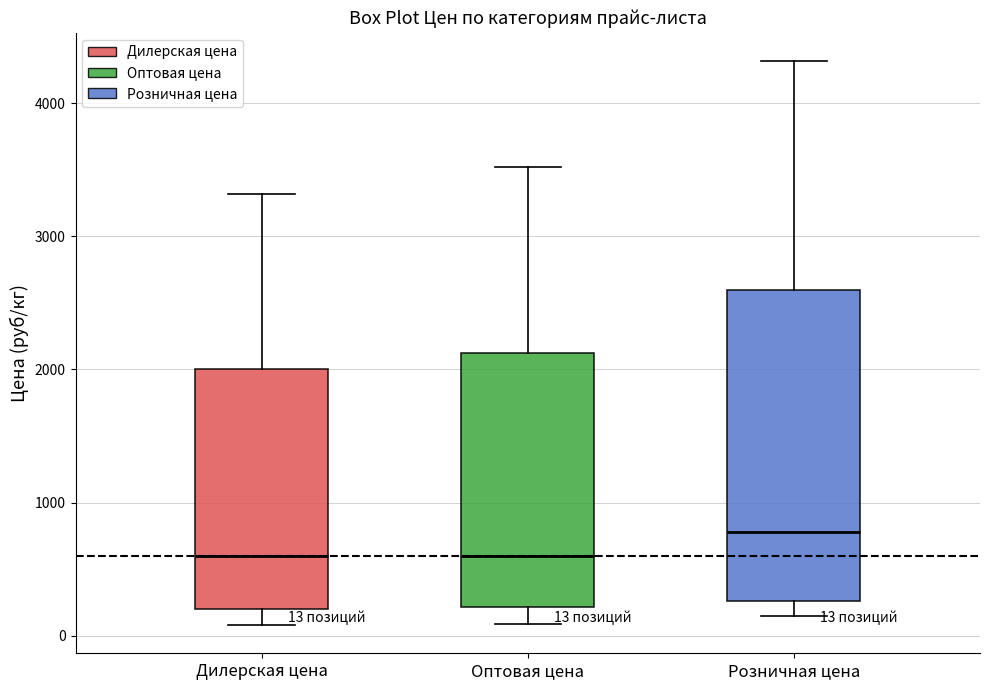

Which box has the highest median line?

Розничная цена